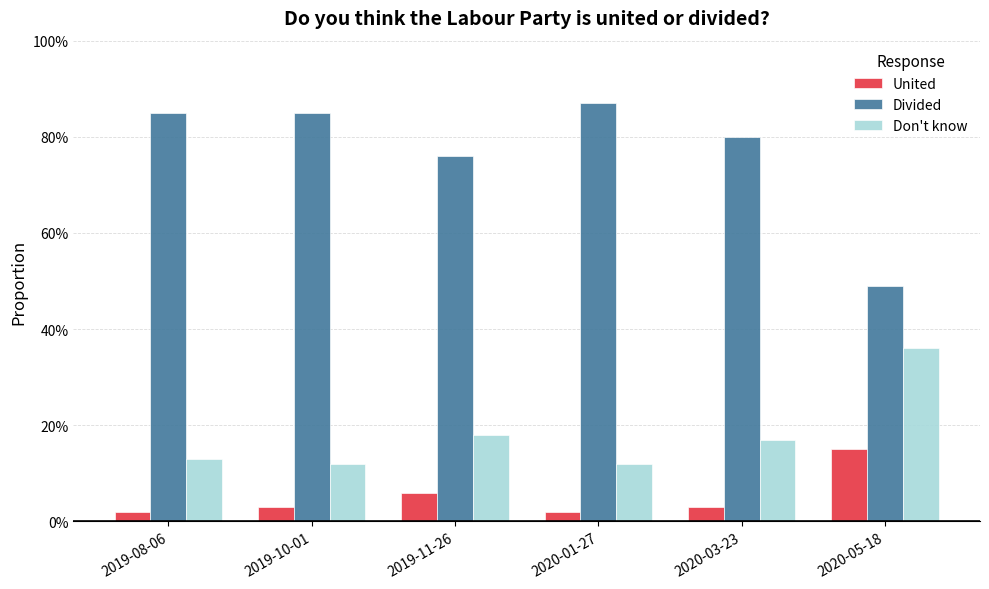

What is the value of the Don't know bar at the 5th from the left?

0.2